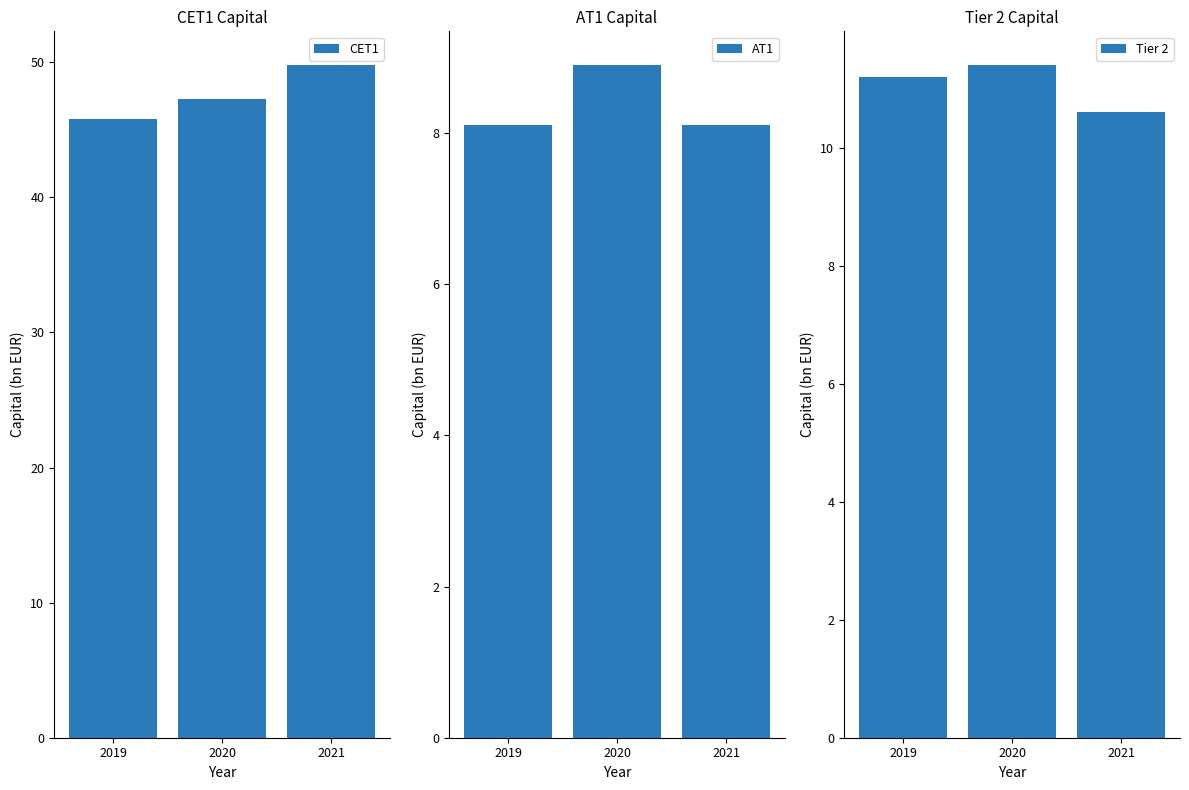

How many values in the Tier 2 series are below 11?

1